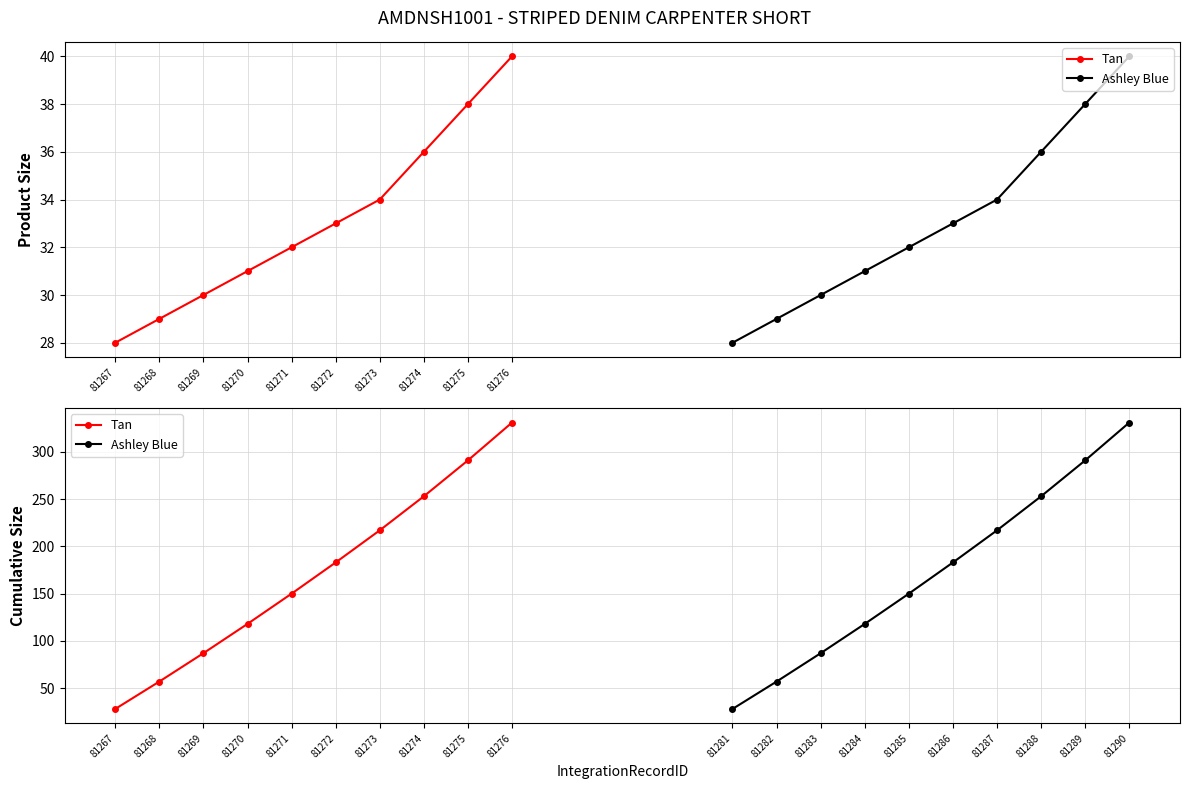

Which series has the largest total across all categories?

Tan